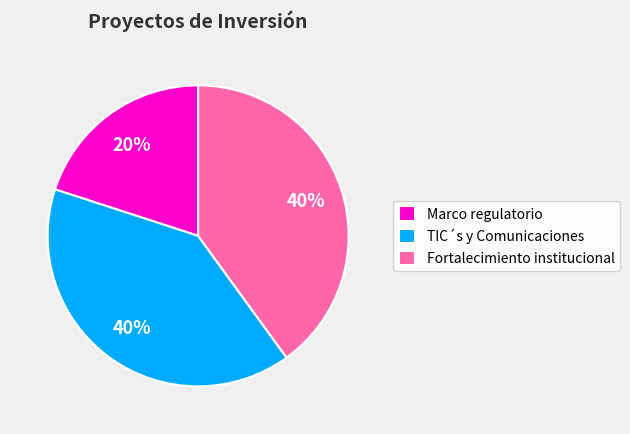

Count the number of slices in the pie.

3